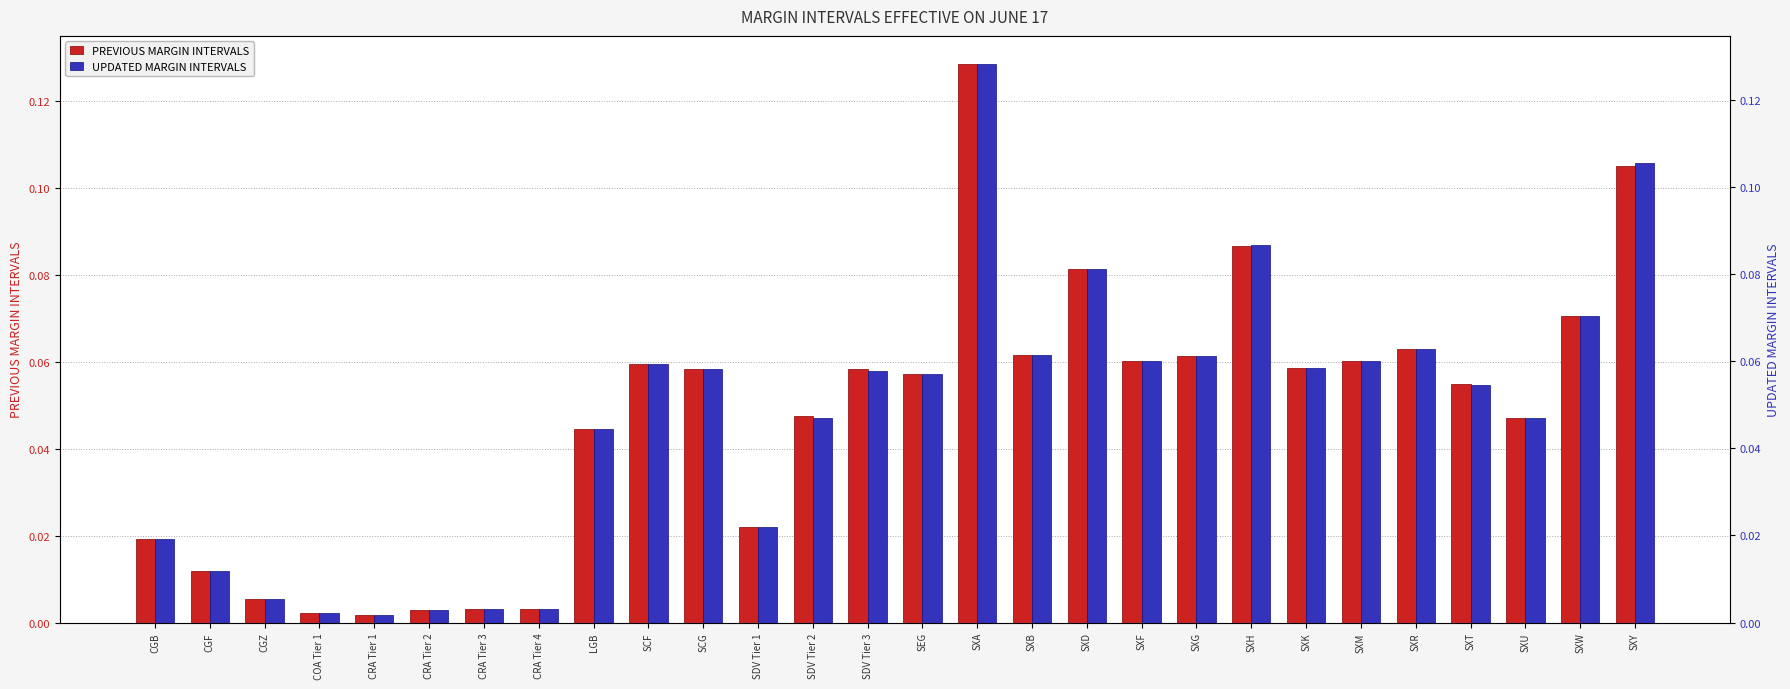

Rank the series at SXB from highest to lowest value.

PREVIOUS MARGIN INTERVALS, UPDATED MARGIN INTERVALS